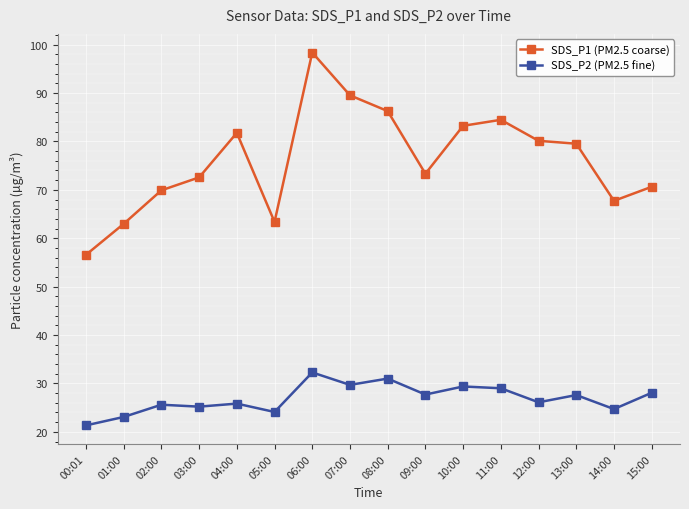

True or false: SDS_P1 (PM2.5 coarse) and SDS_P2 (PM2.5 fine) intersect in this chart.

False